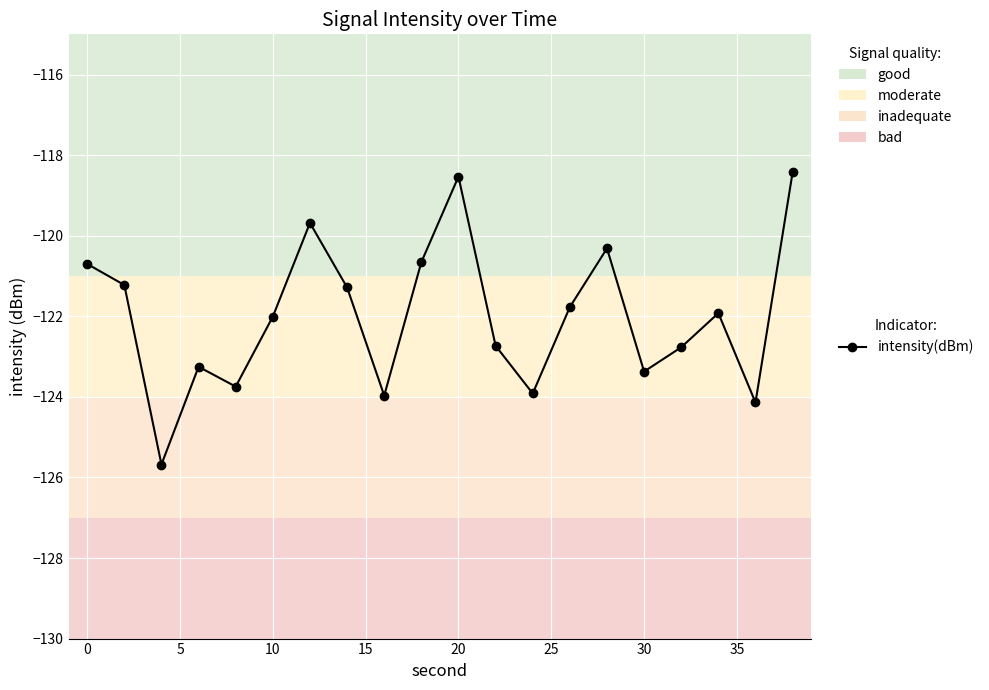

How many interior local valleys (lower than both neighbors) does the data have?

6